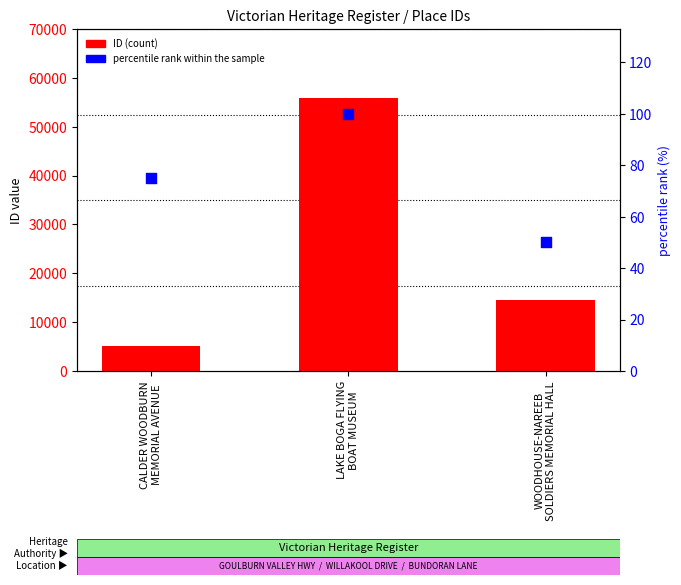

What are all the series names shown in the legend?

ID (count), percentile rank within the sample